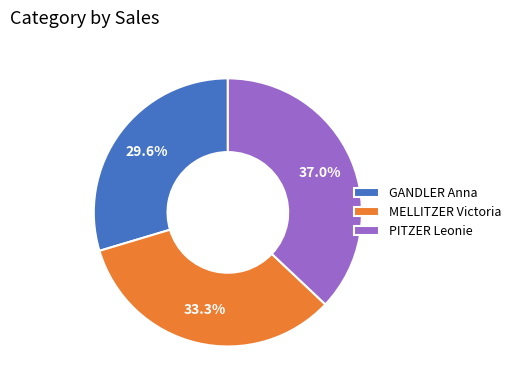

Approximately how many times larger is the value at PITZER Leonie compared to MELLITZER Victoria?

1.1